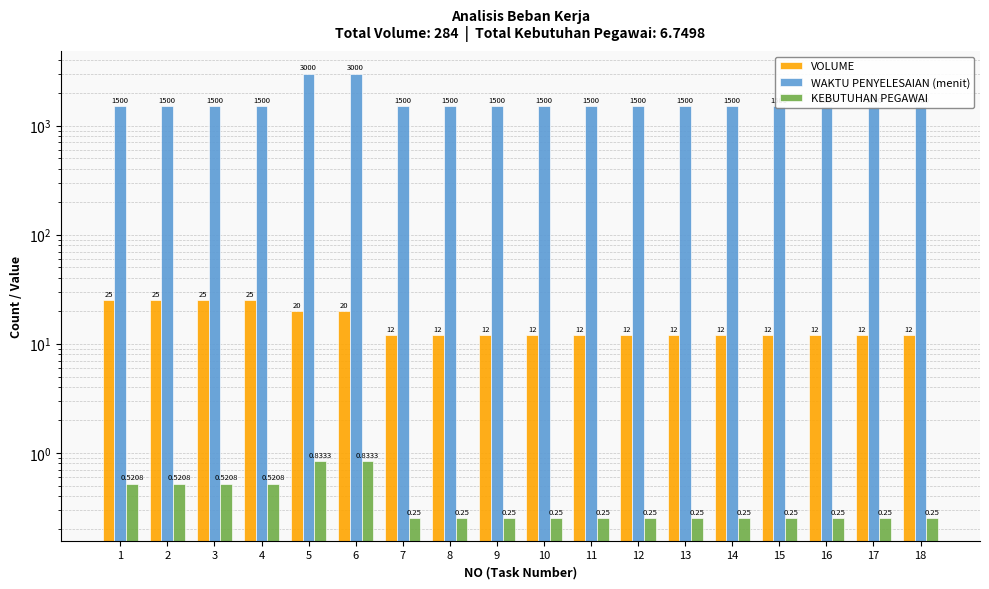

At which label is WAKTU PENYELESAIAN (menit) closest to 2250?

1